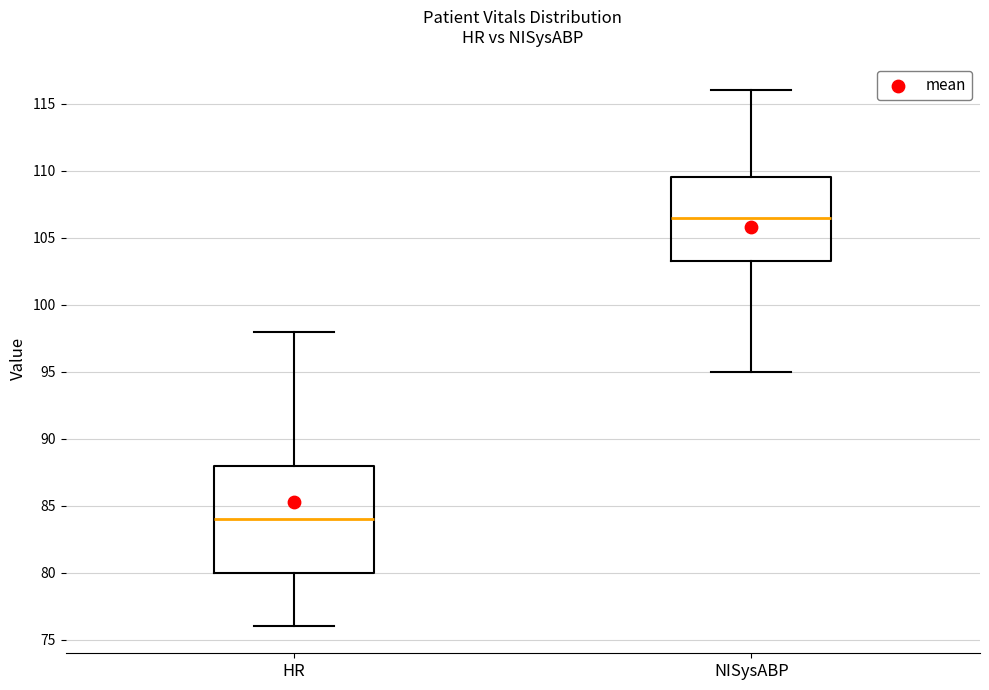

Which box is the tallest, from its lower edge to its upper edge?

HR